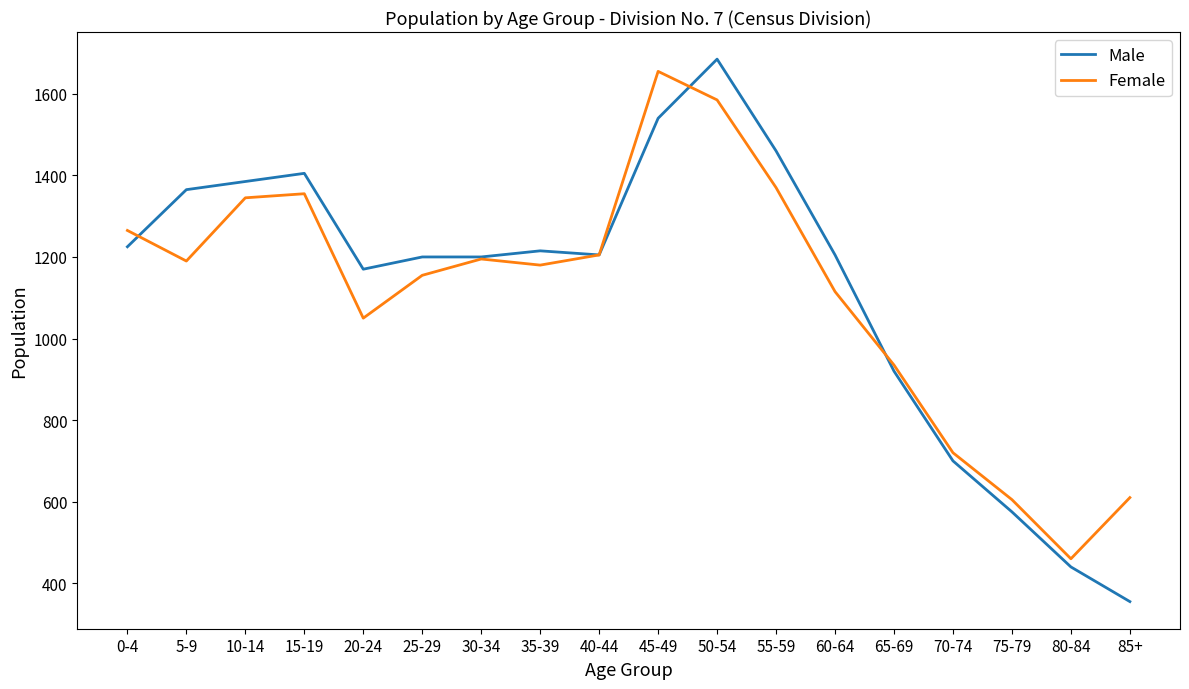

What is the spread (max minus min) of values at 85+?

255